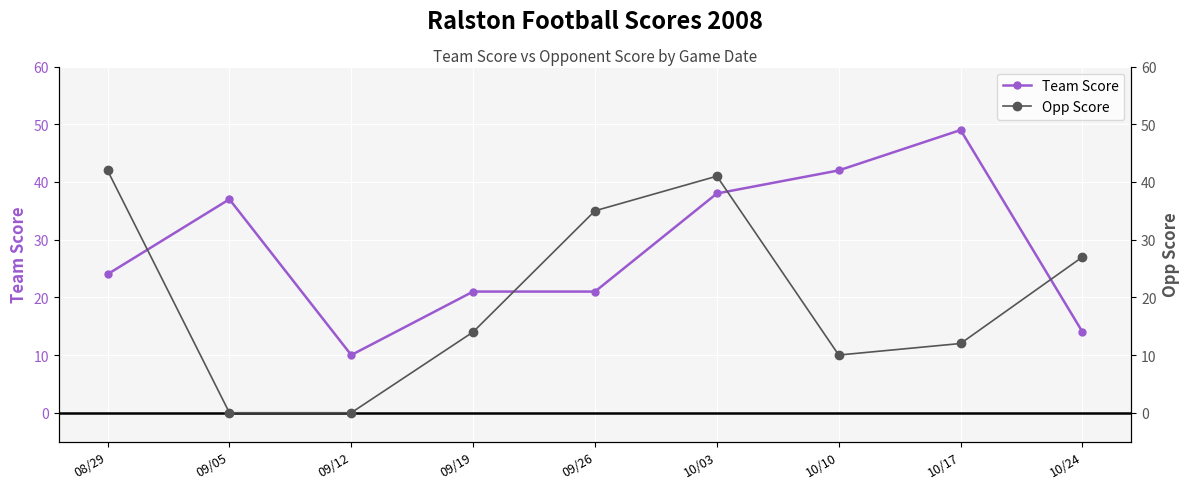

What are all the series names shown in the legend?

Team Score, Opp Score